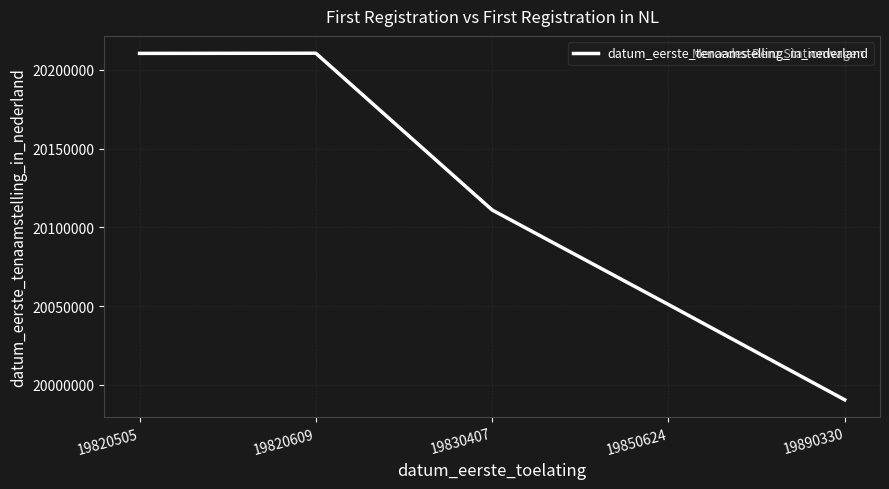

How many distinct data groups are displayed?

1